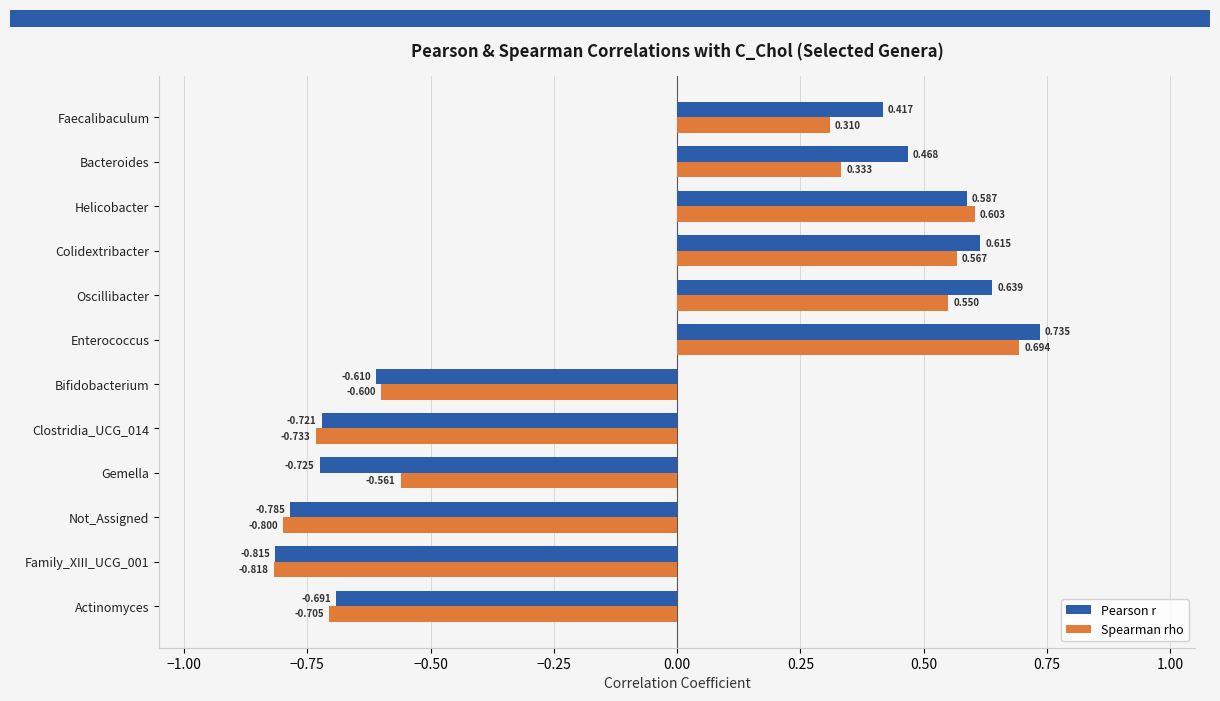

Which series has the widest spread of values?

Pearson r